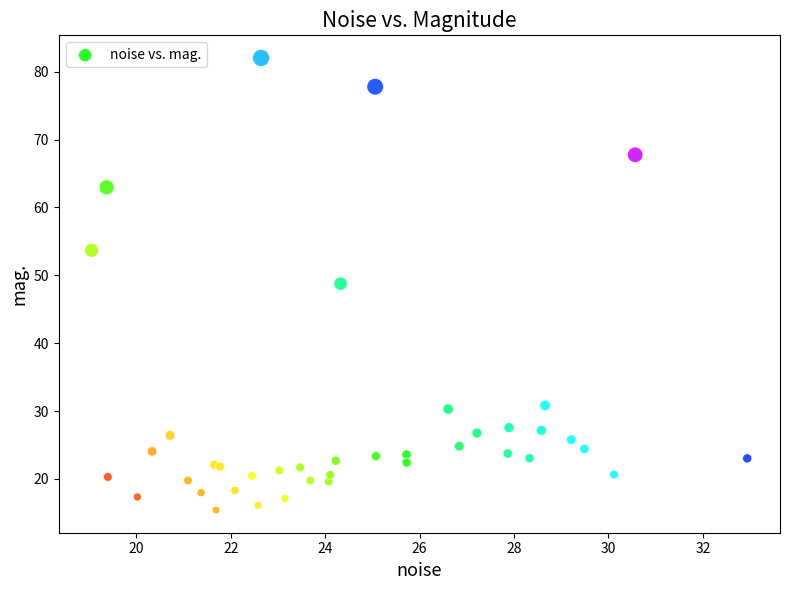

What Y value in the scatter plot is closest to 48?

48.8